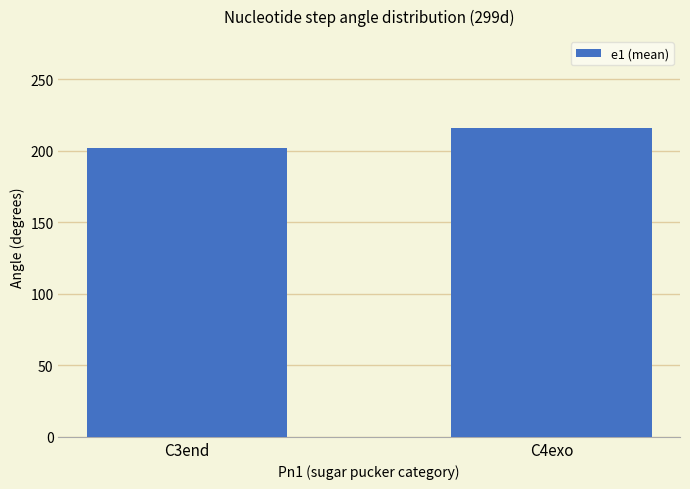

Where is the data nearest to the value 208?

C3end